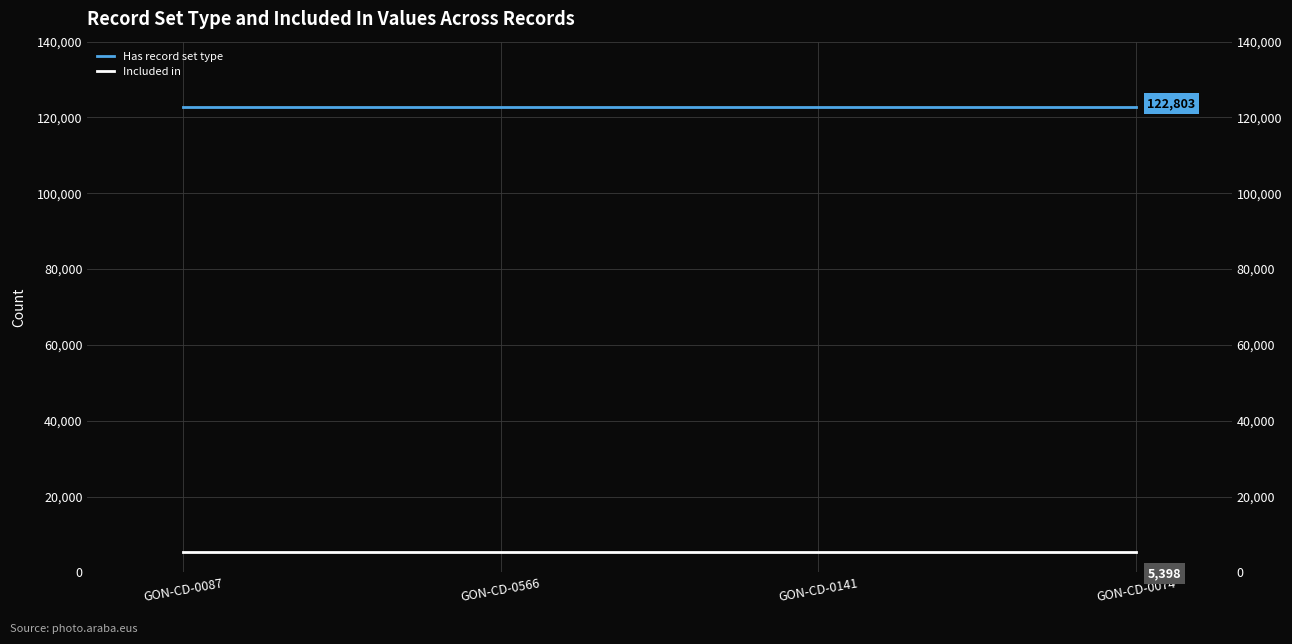

List the series in order of their peak value, lowest first.

Included in, Has record set type